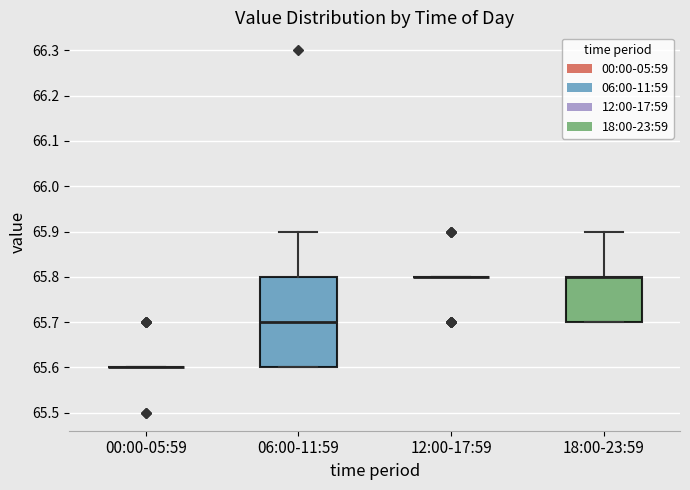

Reading left to right, transcribe this box plot: for each box, give where its median line is, the range the box spans, and where its two whiskers end, as read against the y-axis. The values are not printed on the chart, so give them approximately, as read against the axis.

00:00-05:59: box collapsed to a line at 65.6, whiskers 65.6 to 65.6
06:00-11:59: median 65.7, box 65.6 to 65.8, whiskers 65.6 to 65.9
12:00-17:59: box collapsed to a line at 65.8, whiskers 65.8 to 65.8
18:00-23:59: median 65.8 (drawn on the box's upper edge), box 65.7 to 65.8, whiskers 65.7 to 65.9